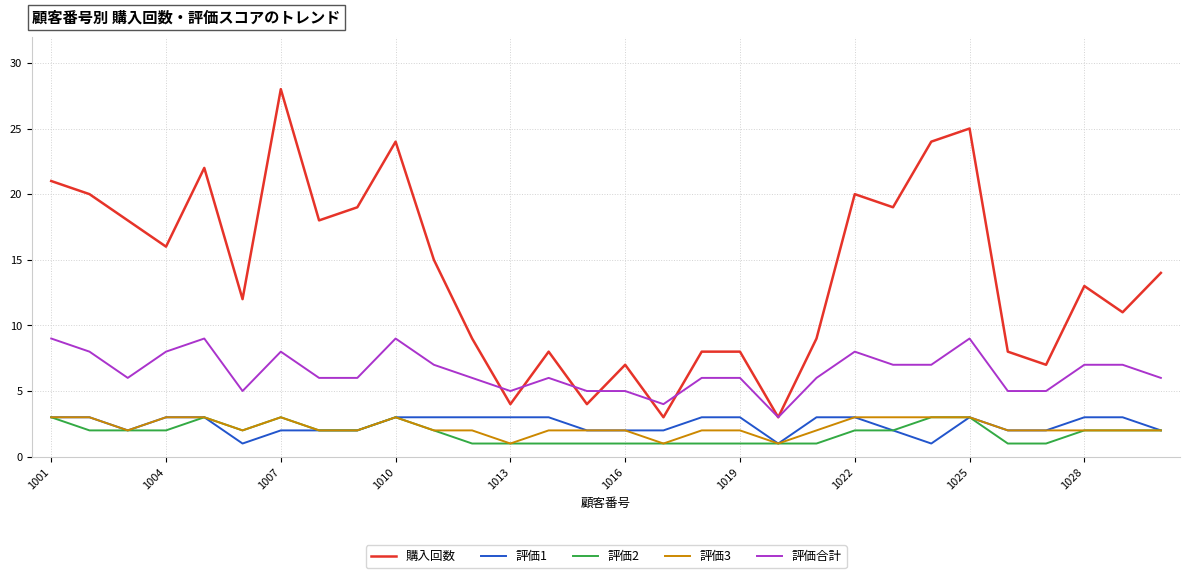

True or false: 評価合計 and 評価3 intersect in this chart.

False